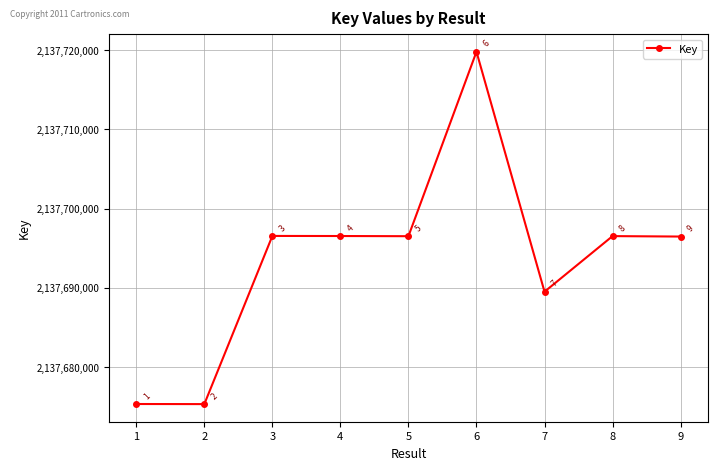

What is the minimum value shown in the chart?

2137675323